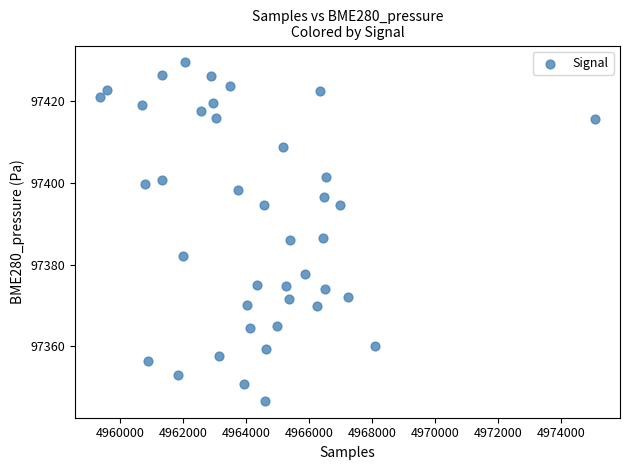

What is the range of Y values (max minus min)?

82.9